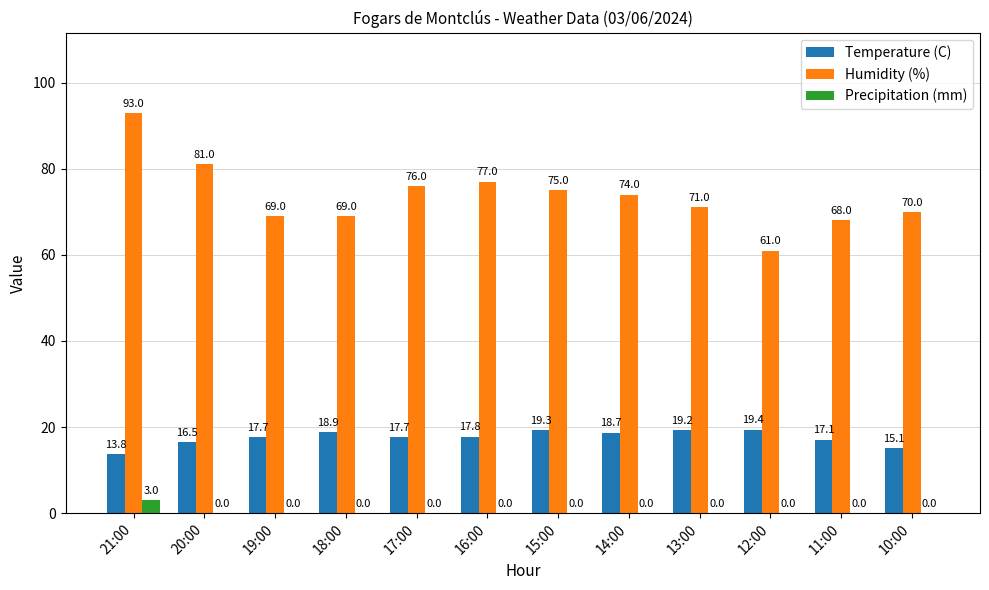

How many values in Precipitation (mm) are above zero?

1